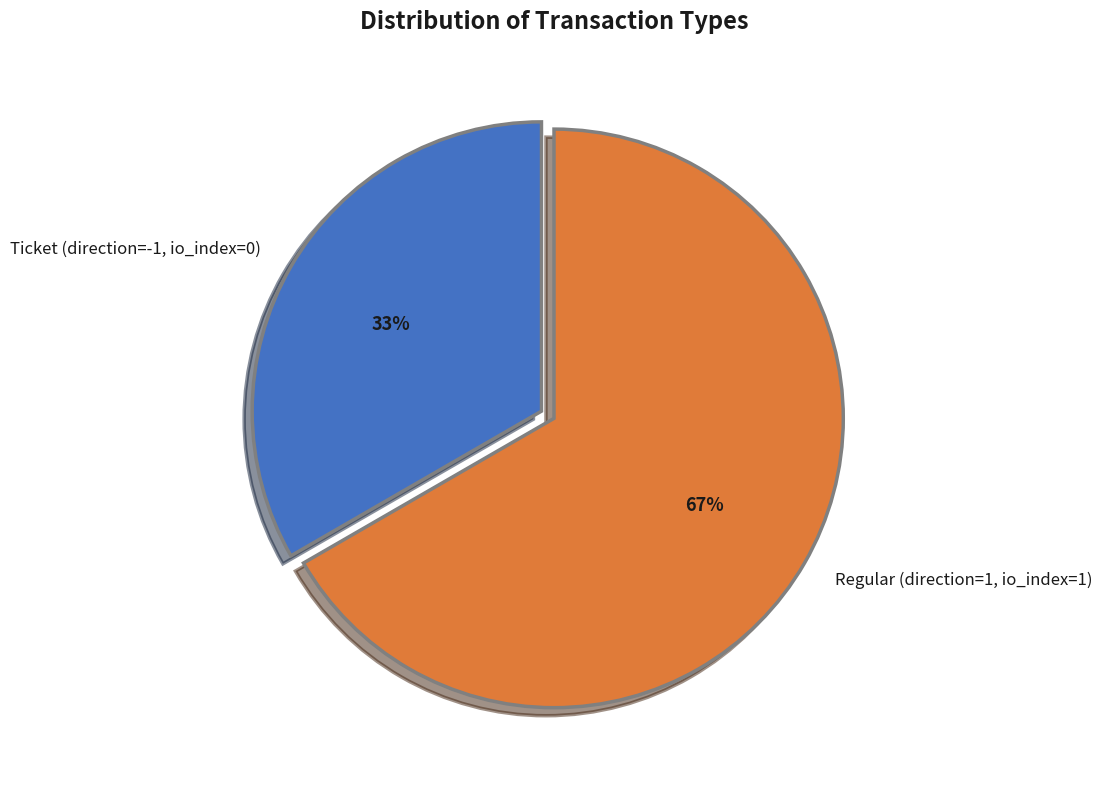

Is the sum of Regular (direction=1, io_index=1) and Ticket (direction=-1, io_index=0) greater than half?

Yes